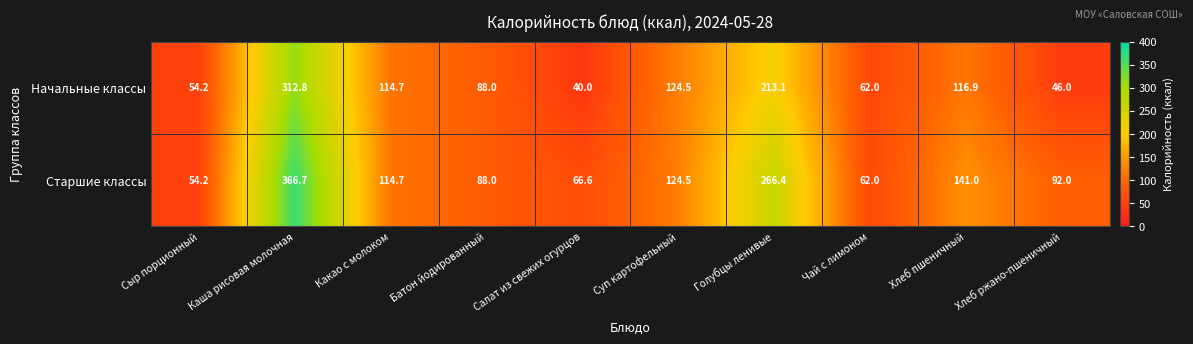

Read the Начальные классы value at Каша рисовая молочная.

312.8